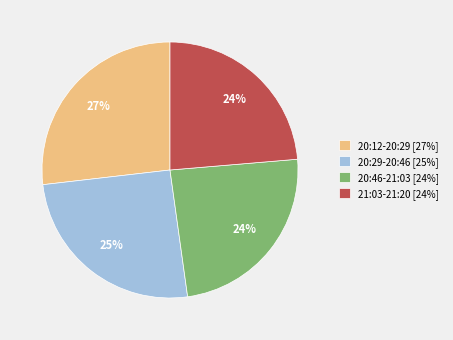

Is the sum of 20:12-20:29 [27%] and 21:03-21:20 [24%] greater than half?

Yes